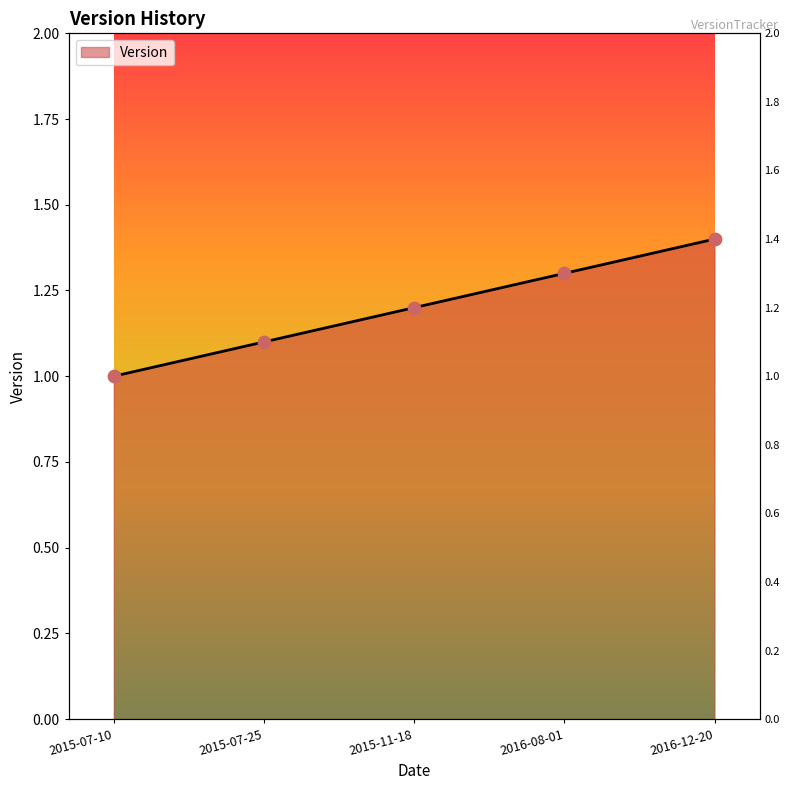

What is the change in value from 2015-07-10 to 2016-12-20?

+0.4